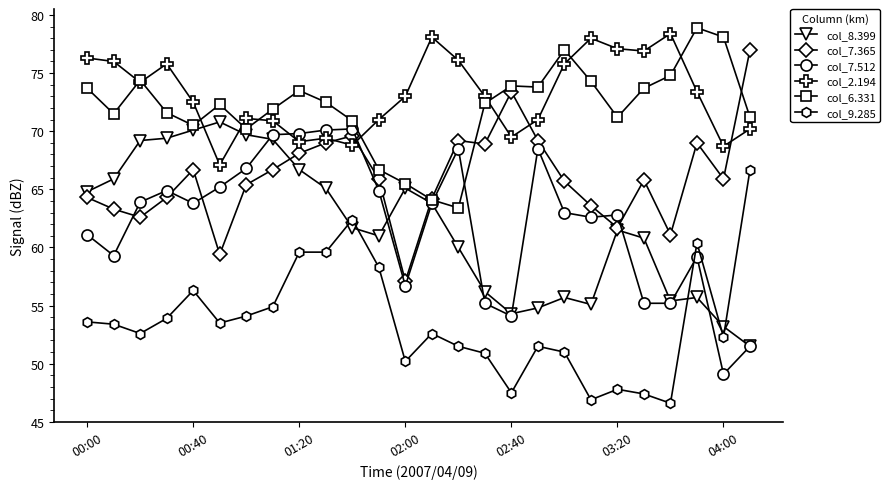

True or false: col_7.512 has more than 1 points higher than both neighbors.

True